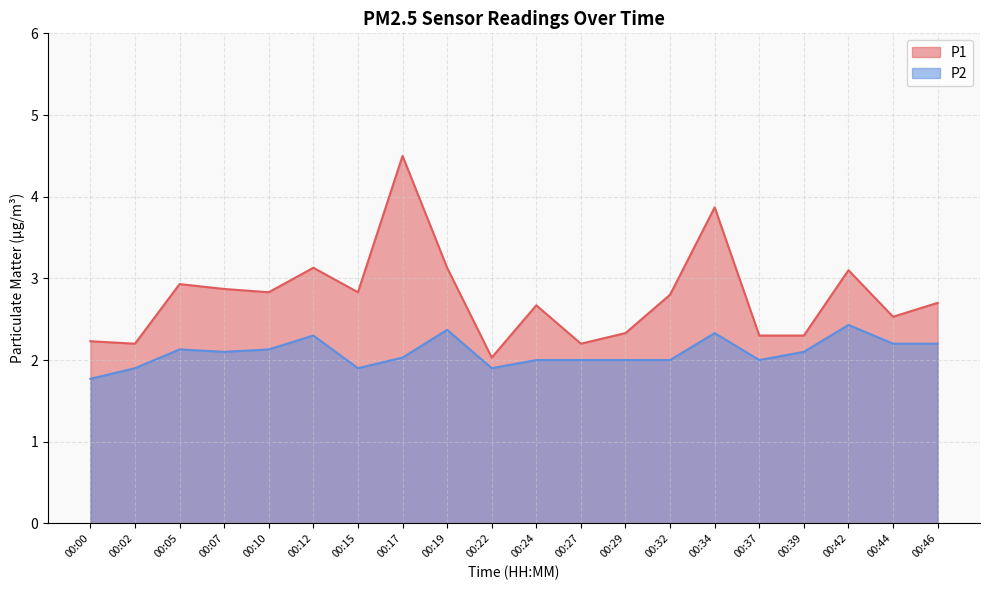

How many values in the P2 series exceed 2?

11